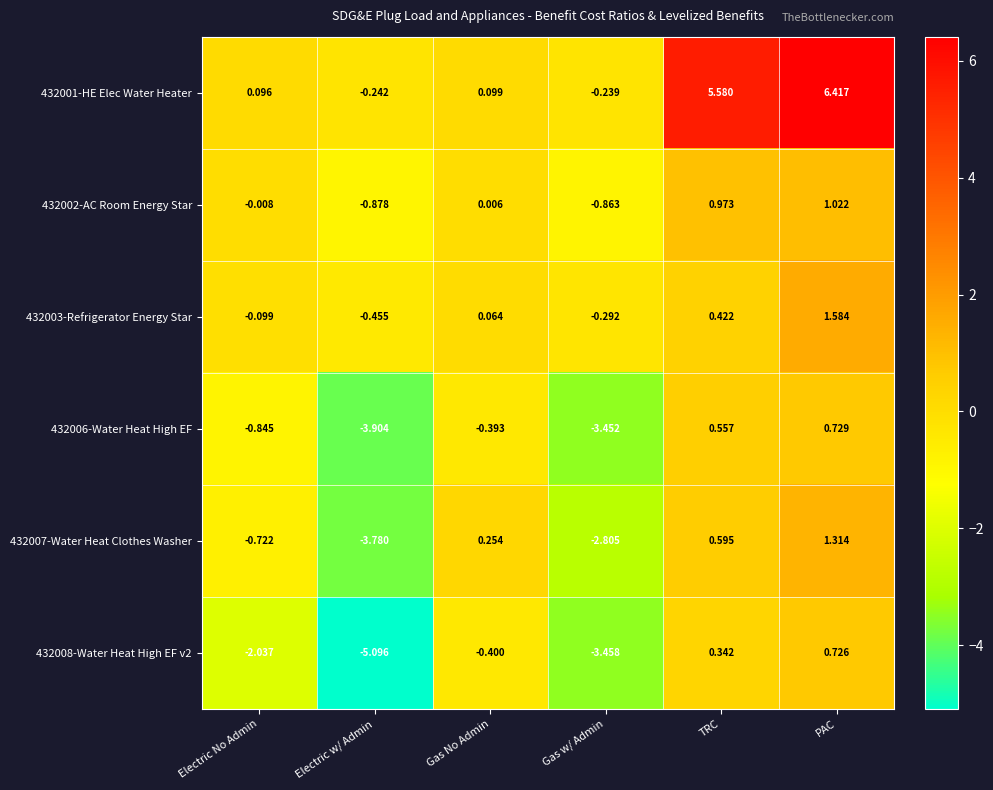

Rank the series by their maximum value, from lowest to highest.

432008-Water Heat High EF v2, 432006-Water Heat High EF, 432002-AC Room Energy Star, 432007-Water Heat Clothes Washer, 432003-Refrigerator Energy Star, 432001-HE Elec Water Heater